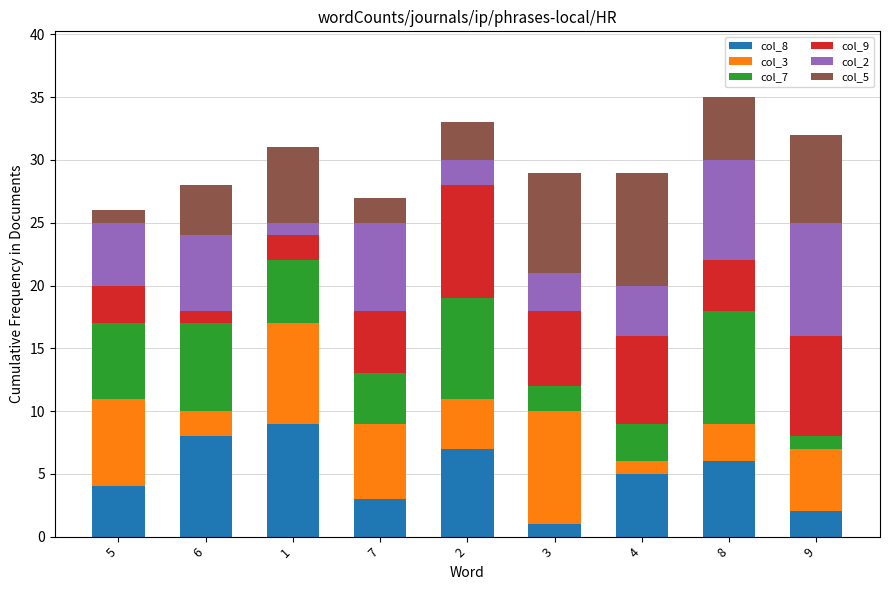

List the labels in order of col_8 value, largest first.

1, 6, 2, 8, 4, 5, 7, 9, 3